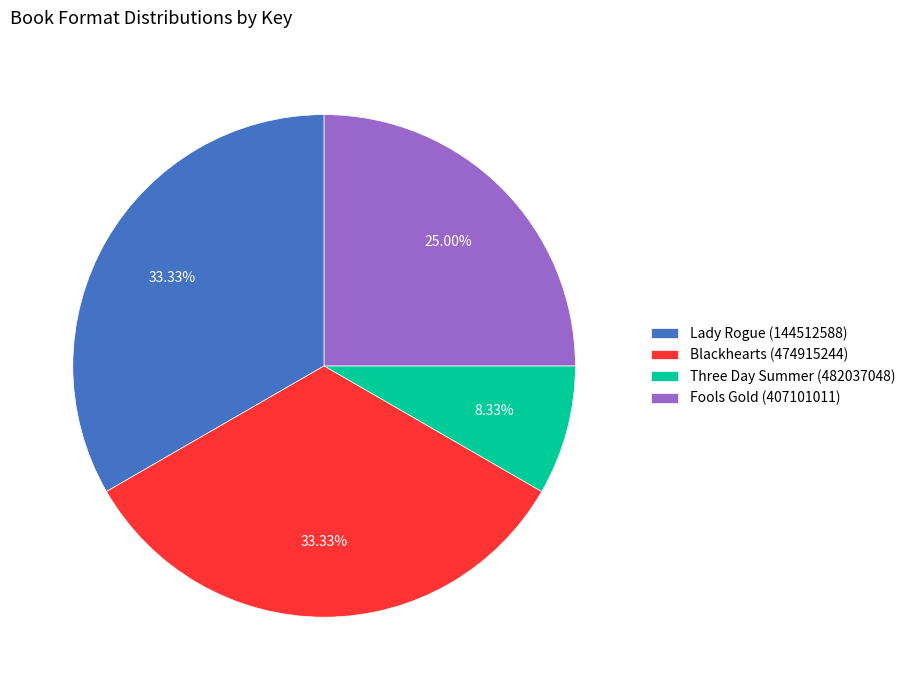

Is there a majority slice in this chart?

No